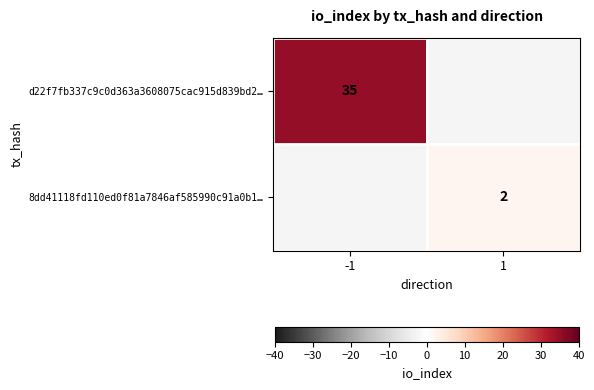

Is it true that 8dd41118fd110ed0f81a7846af585990c91a0b1… equals 3.2 at 1?

False